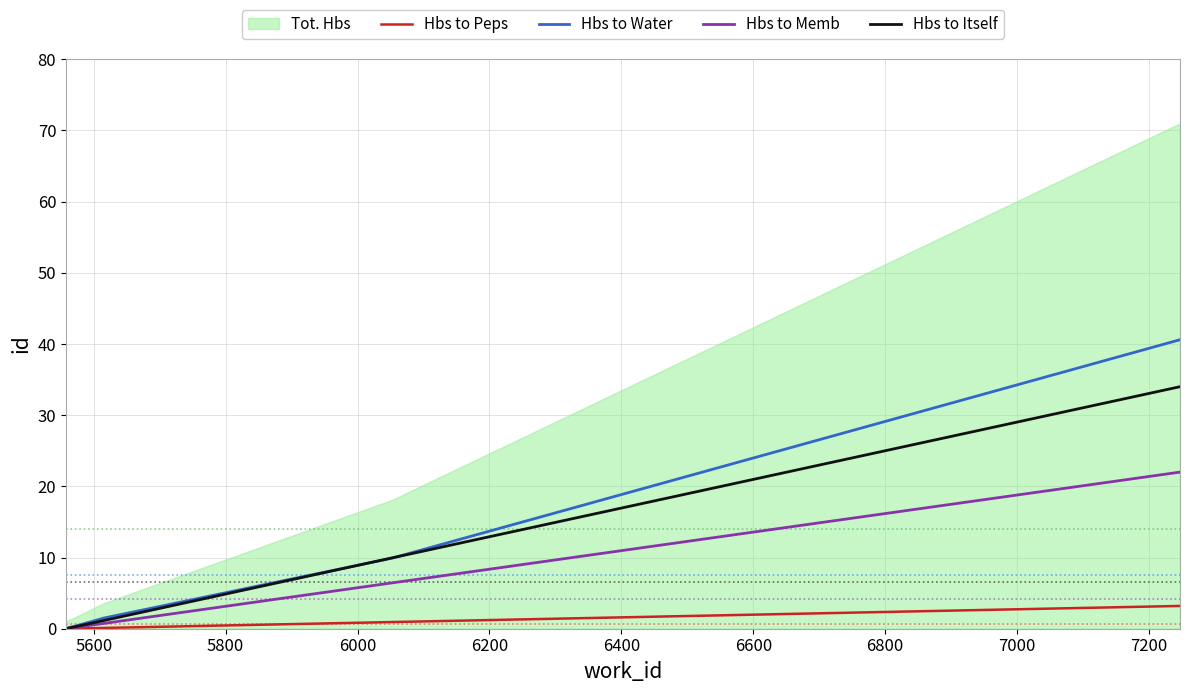

What is the value of the Hbs to Itself point at the 4th from the left?

0.2